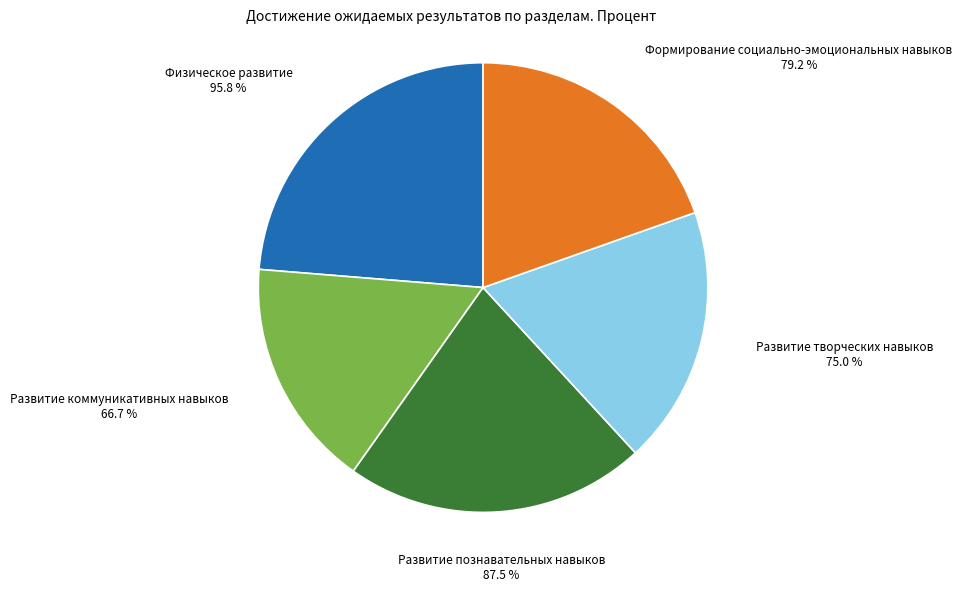

Which category has the smallest portion of the pie?

Развитие коммуникативных навыков